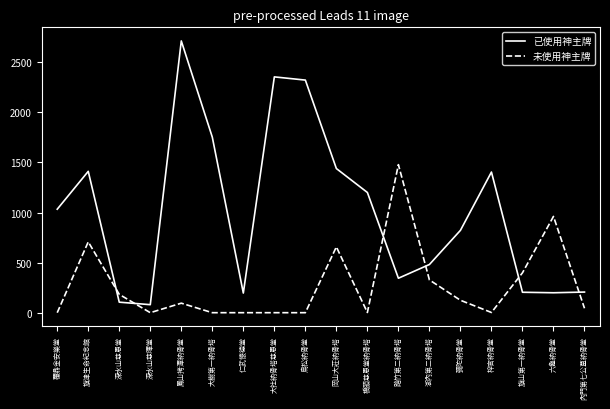

What is the difference between the maximum and minimum values in the 未使用神主牌 series?

1478